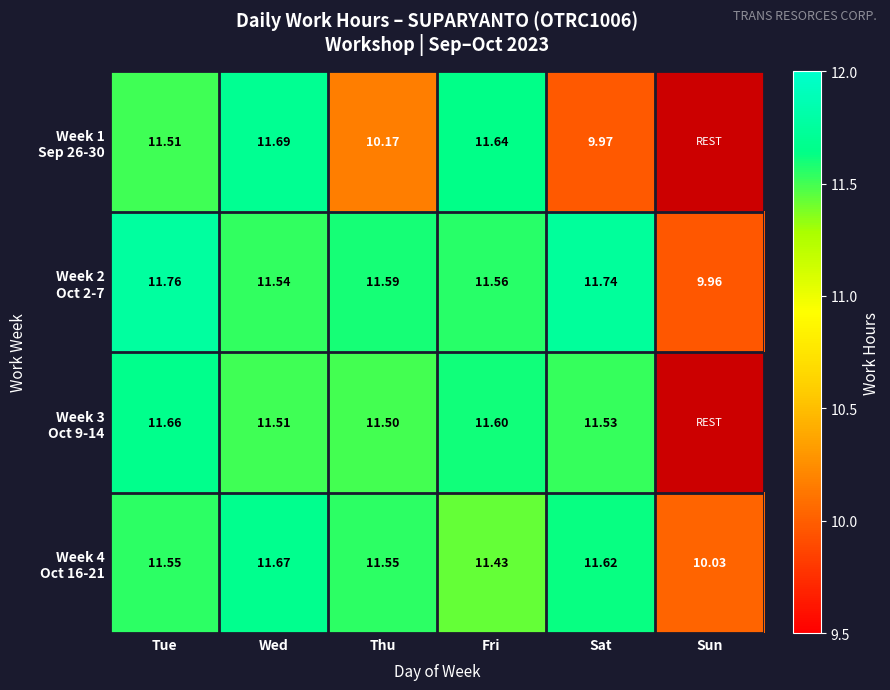

The Week 3 Oct 9-14 series shows 11.5 at Wed. True or false?

True